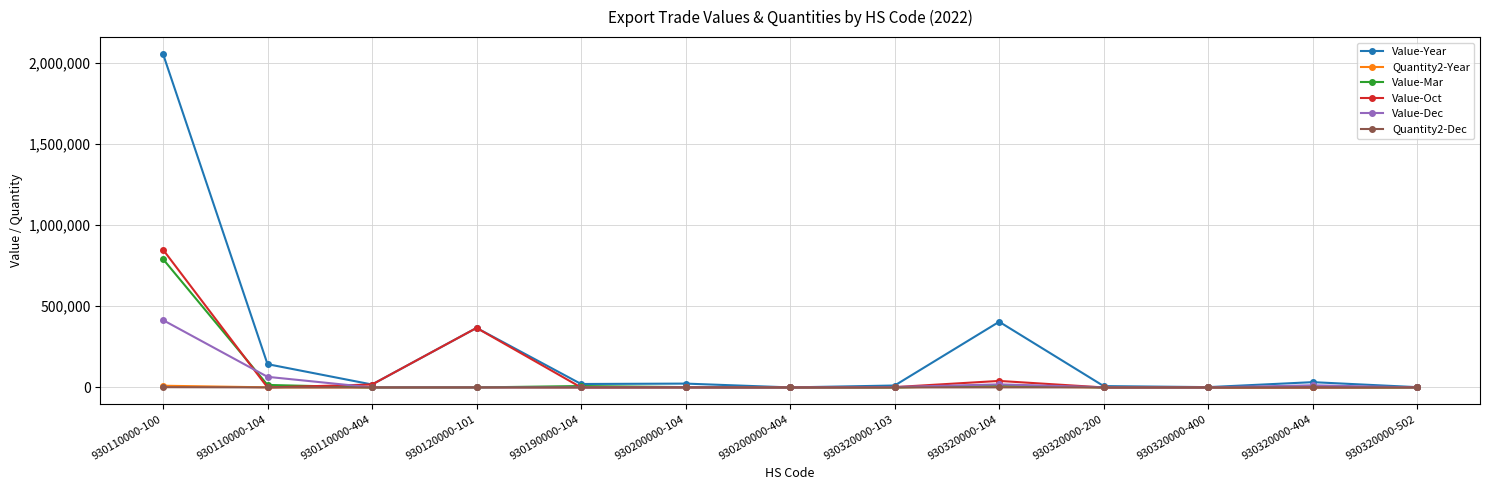

What is the label of the 13th point from the right?

930110000-100